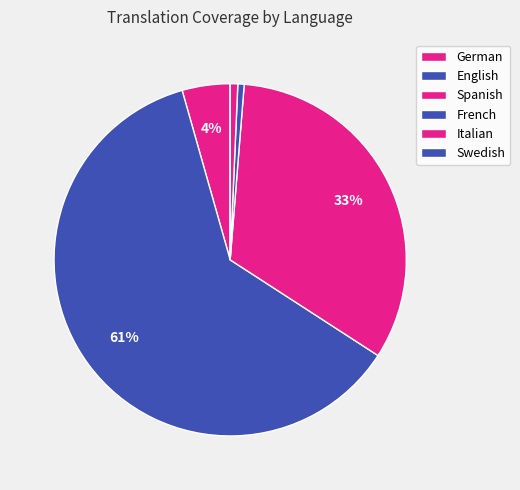

True or false: Swedish accounts for 6% of the total.

False